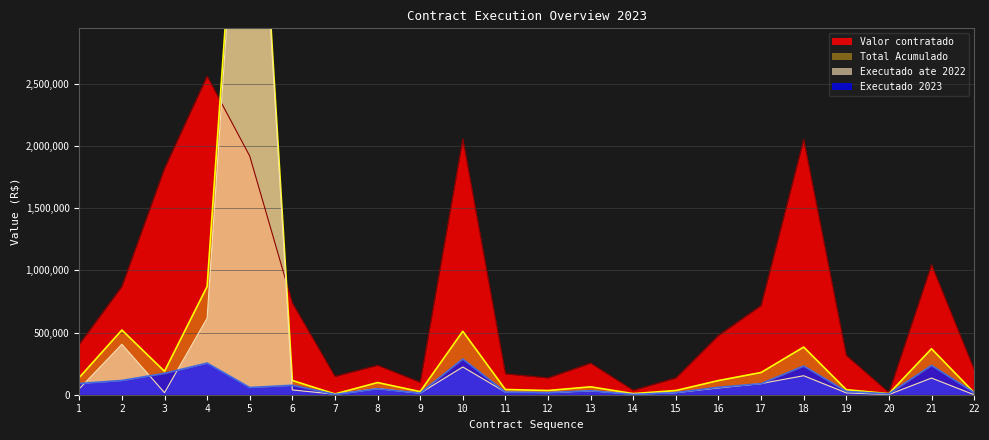

At which label does Executado ate 2022 first exceed 38524?

1